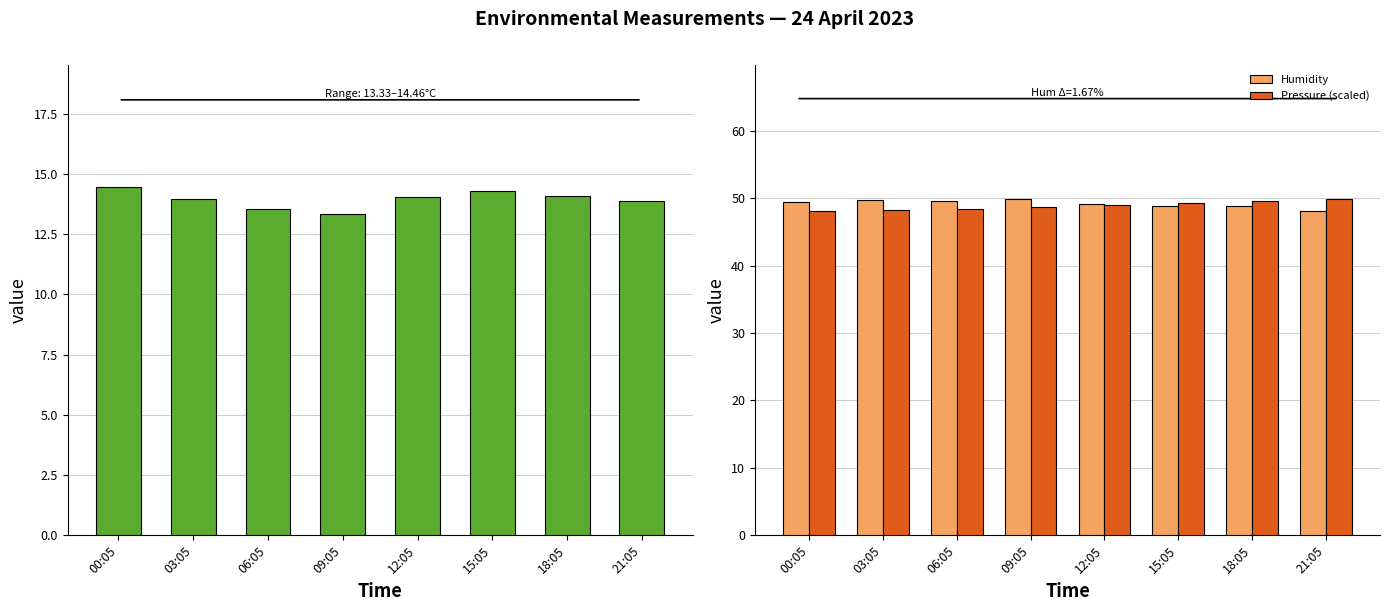

What is the label of the 8th bar from the left?

21:05